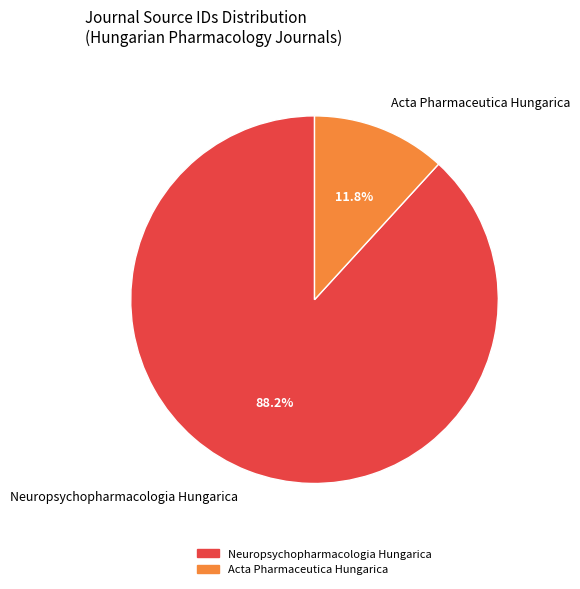

Which category has the smallest portion of the pie?

Acta Pharmaceutica Hungarica